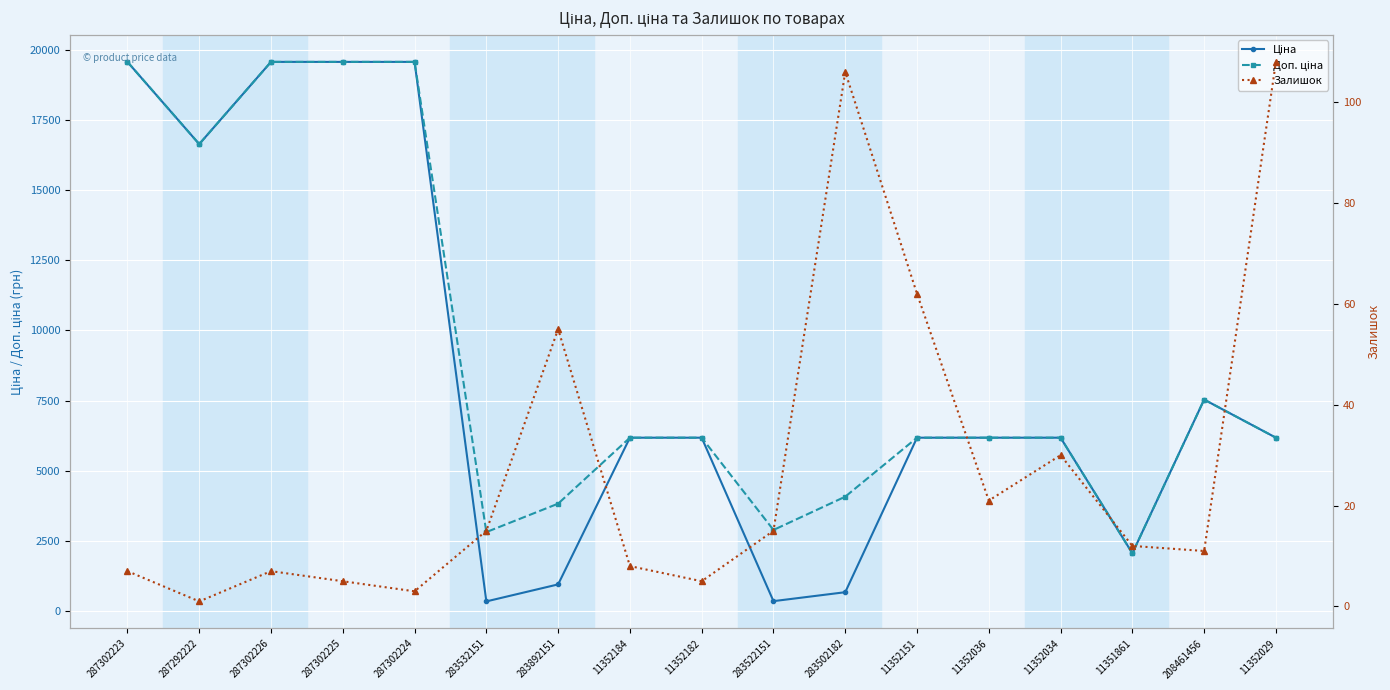

What is the sum of all Ціна values?

143950.8